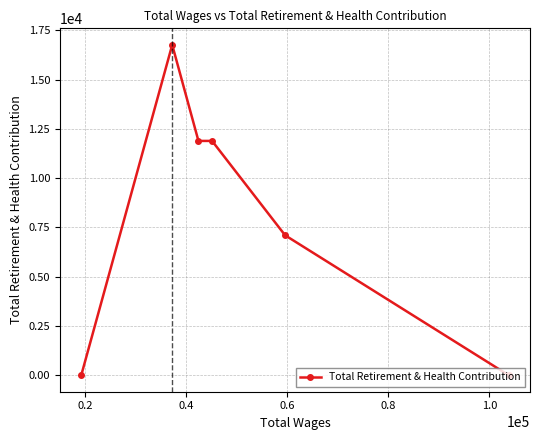

What is the maximum value shown in the chart?

16757.9